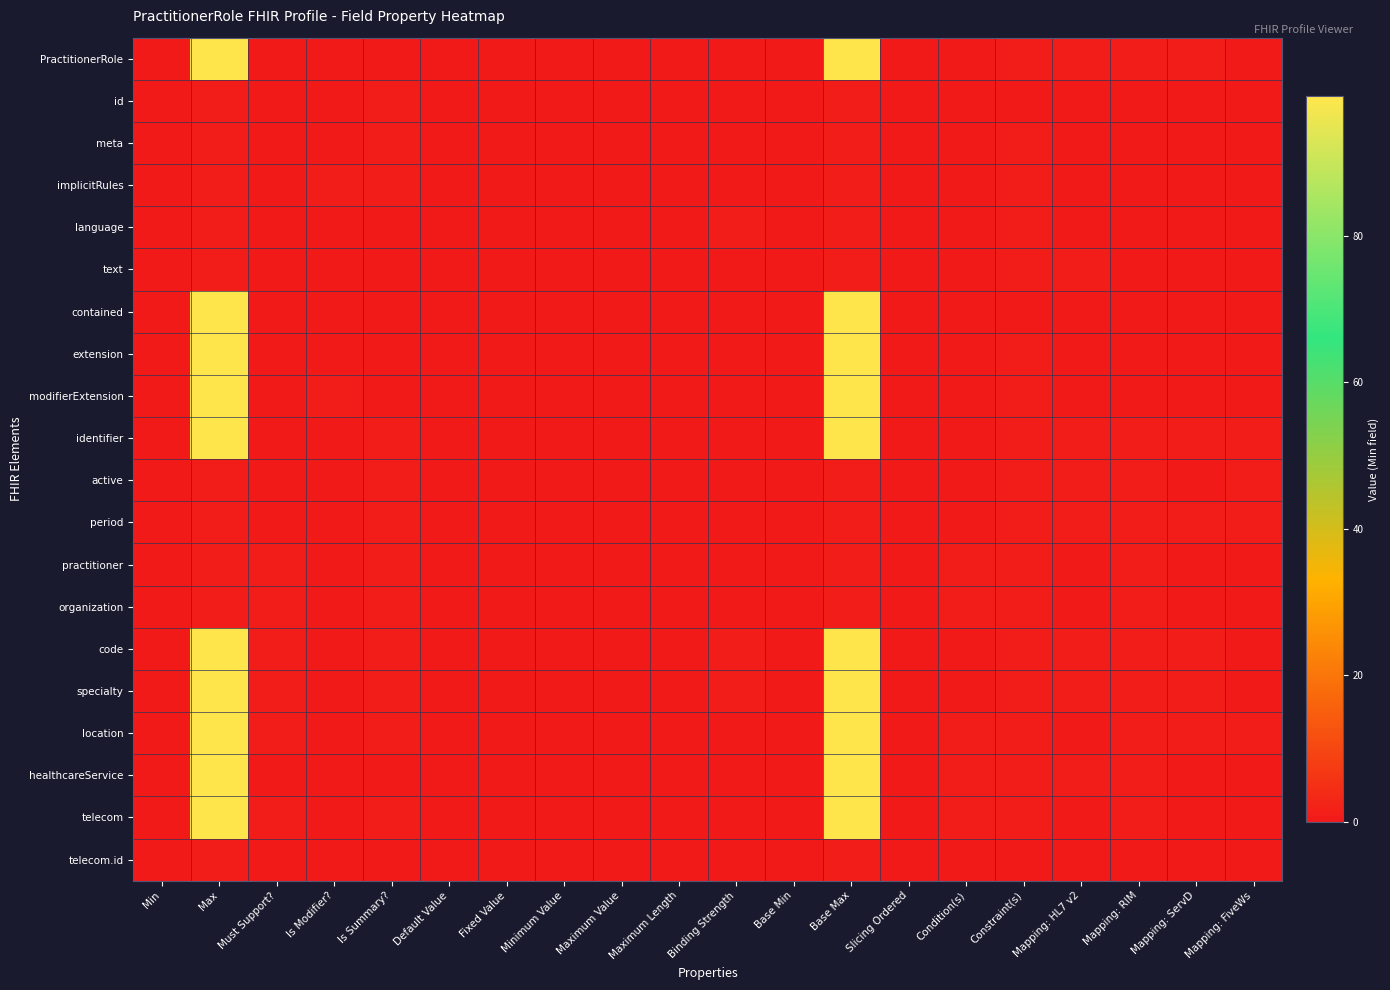

Rank the series by their maximum value, from highest to lowest.

PractitionerRole, contained, extension, modifierExtension, identifier, code, specialty, location, healthcareService, telecom, id, meta, implicitRules, language, text, active, period, practitioner, organization, telecom.id